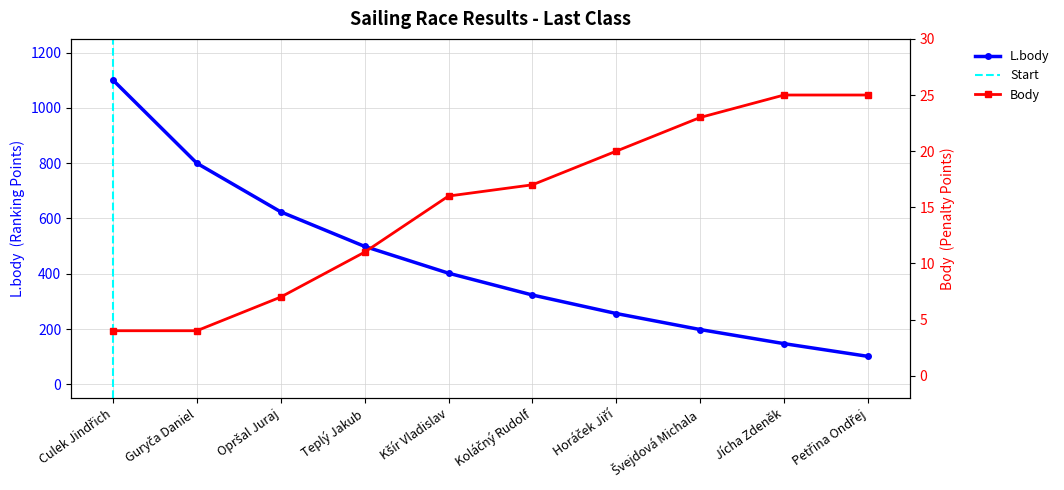

True or false: L.body and Body intersect in this chart.

False